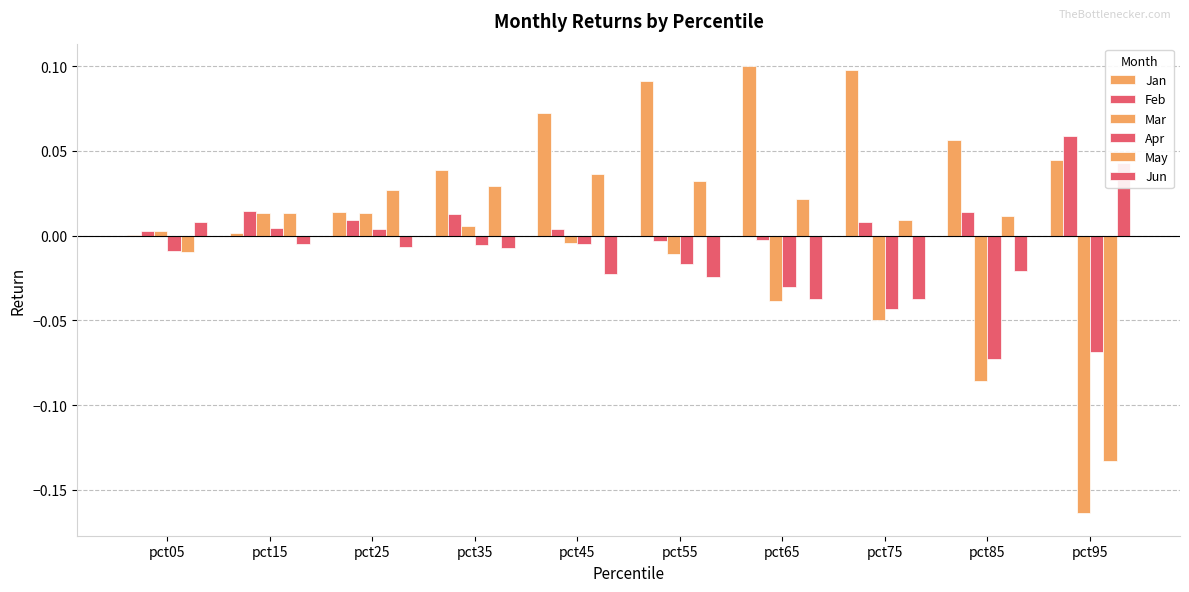

Is the value of Jan at pct15 greater than the value of May at pct45?

No